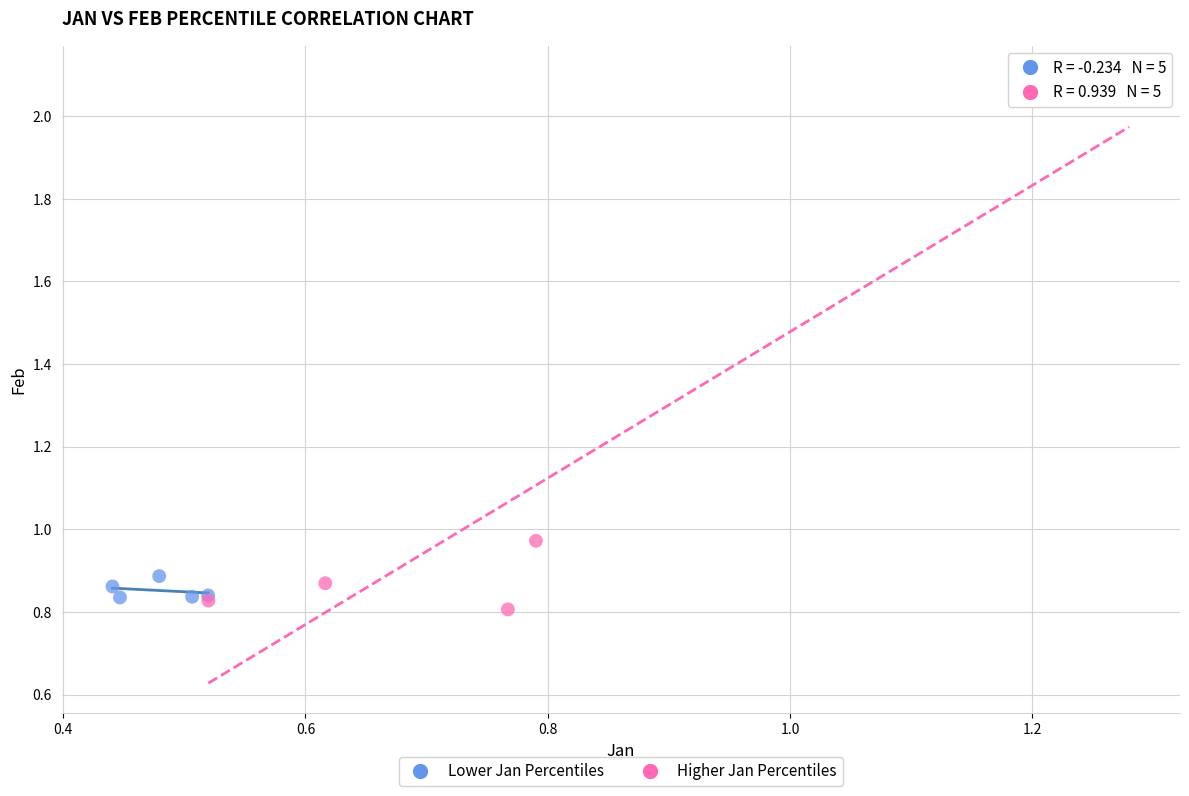

Which series has the largest Y range (max minus min)?

Higher Jan Percentiles